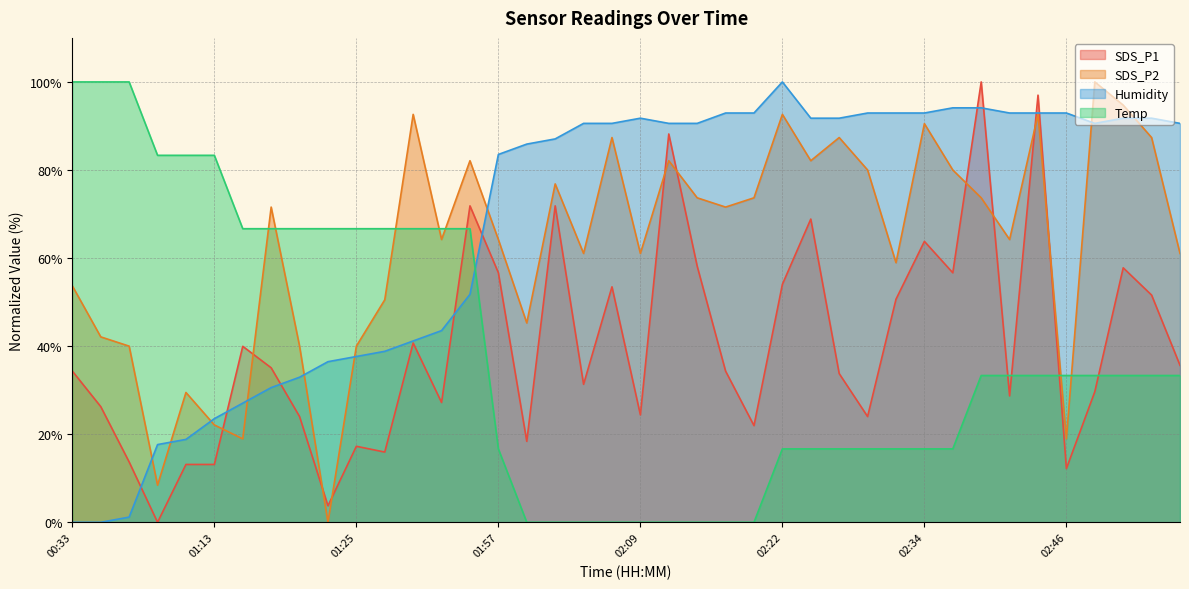

What is the total value across all series at 02:12?

260.9